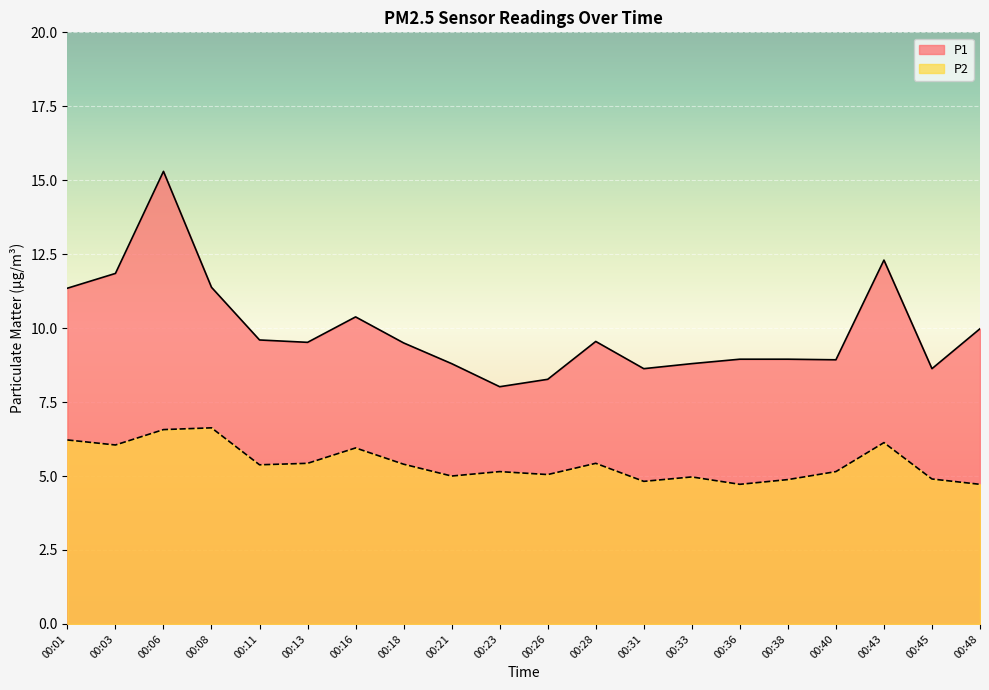

True or false: P1 and P2 intersect in this chart.

False